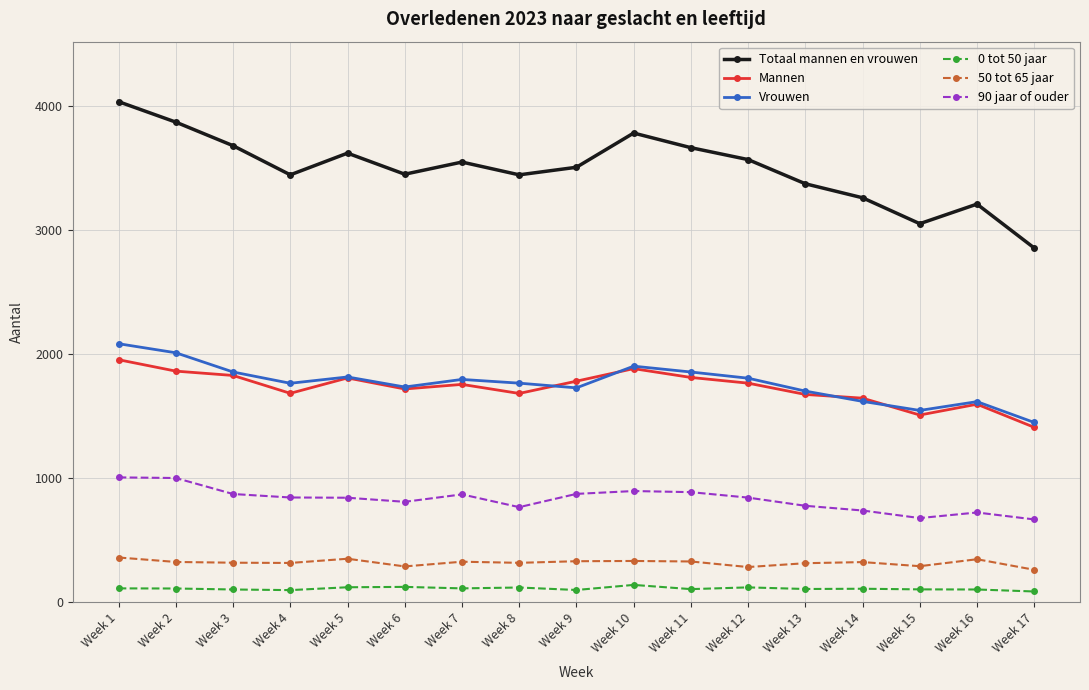

What is the highest value of the Totaal mannen en vrouwen series?

4033